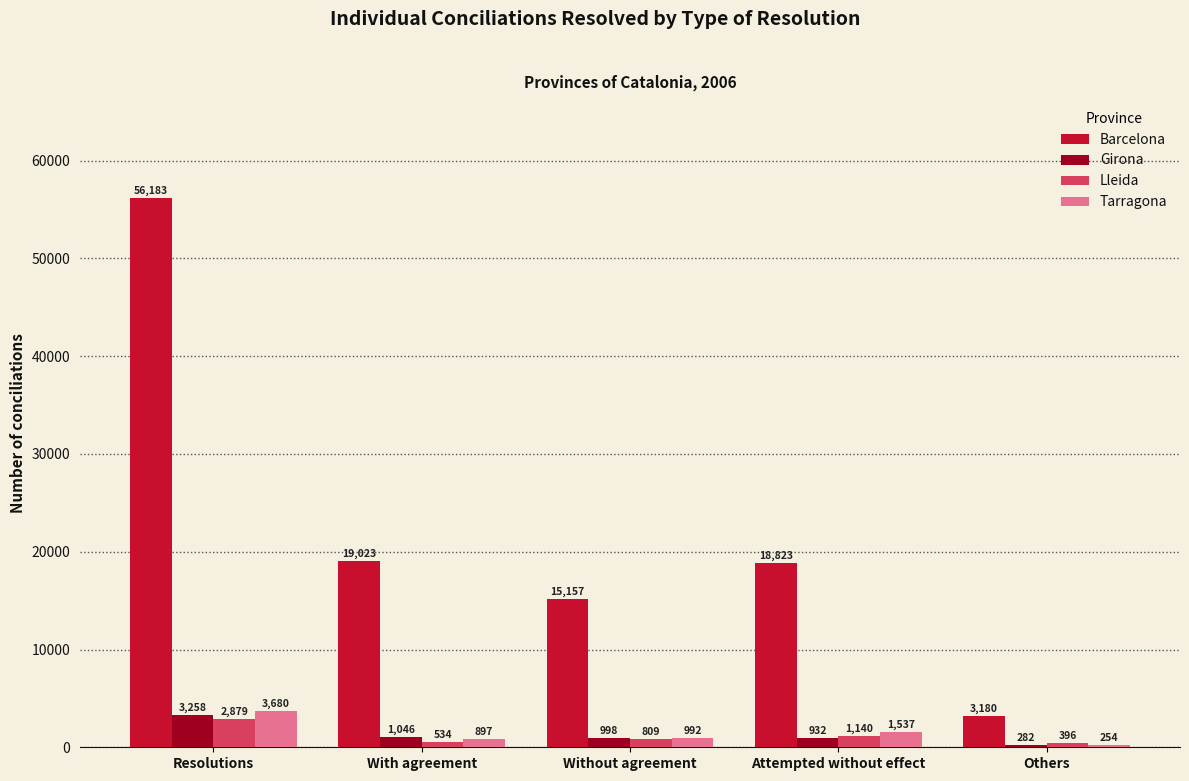

Rank the series by their maximum value, from highest to lowest.

Barcelona, Tarragona, Girona, Lleida